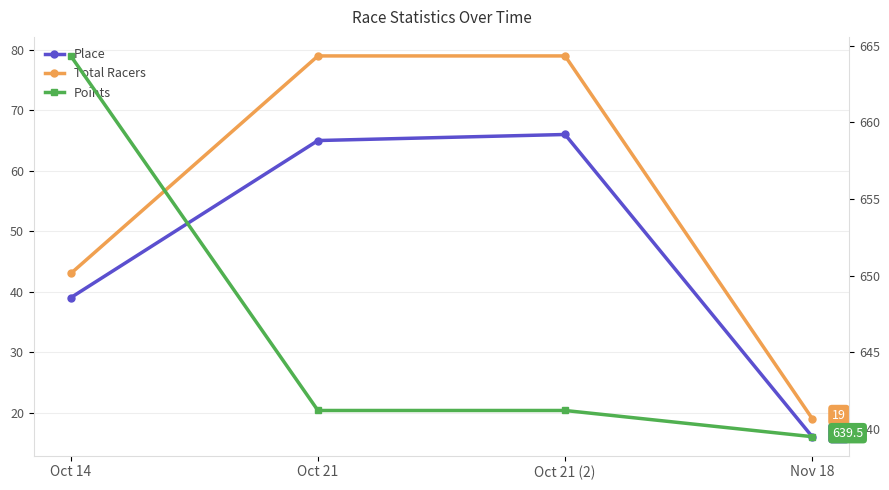

Rank the categories by Points value from highest to lowest.

Oct 14, Oct 21, Oct 21 (2), Nov 18